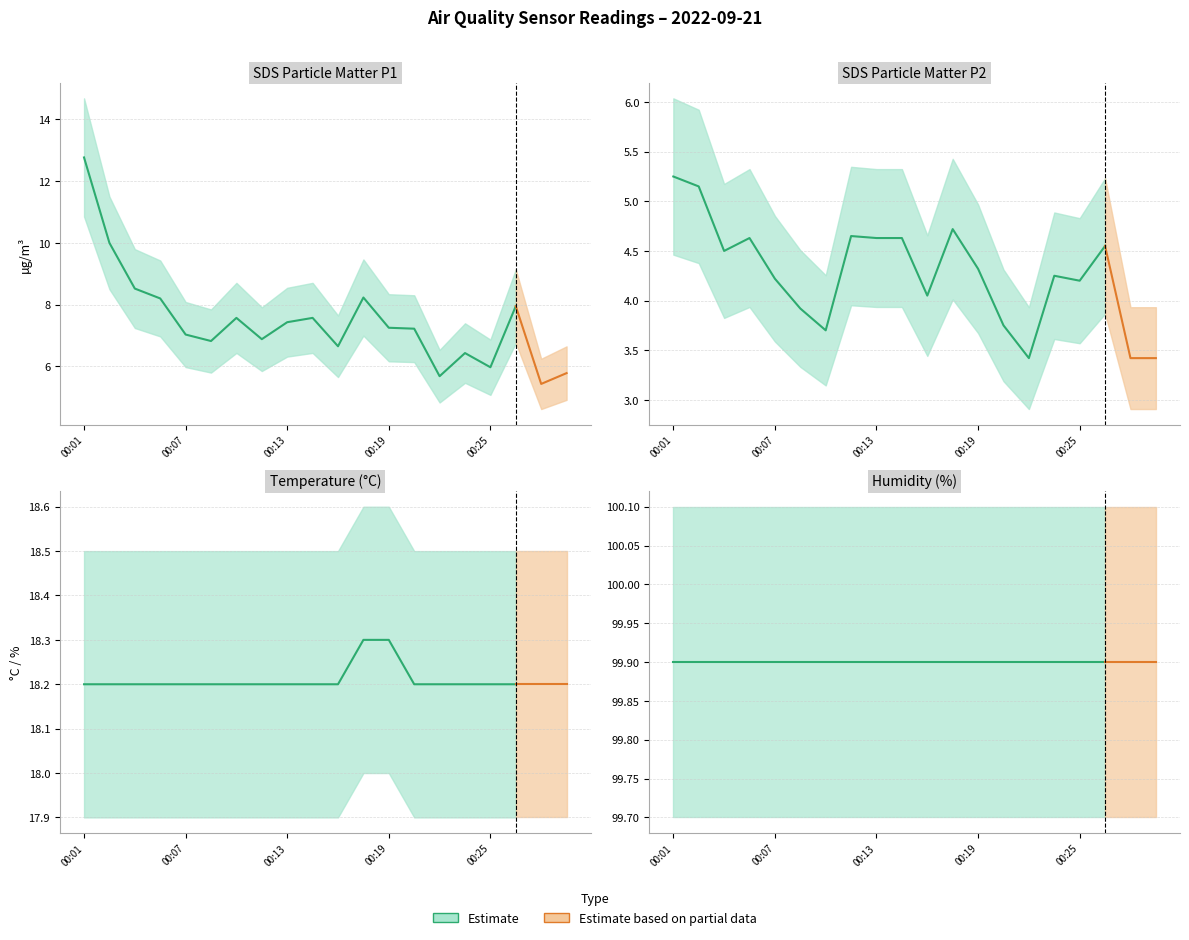

Which series has the widest spread of values?

SDS_P1